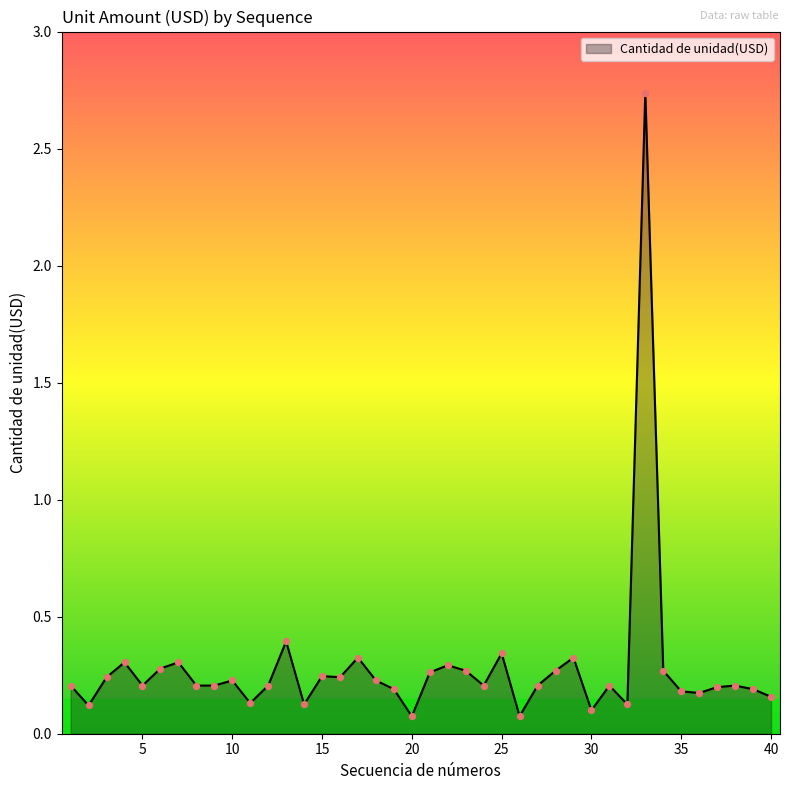

Does the chart have visible grid lines?

No